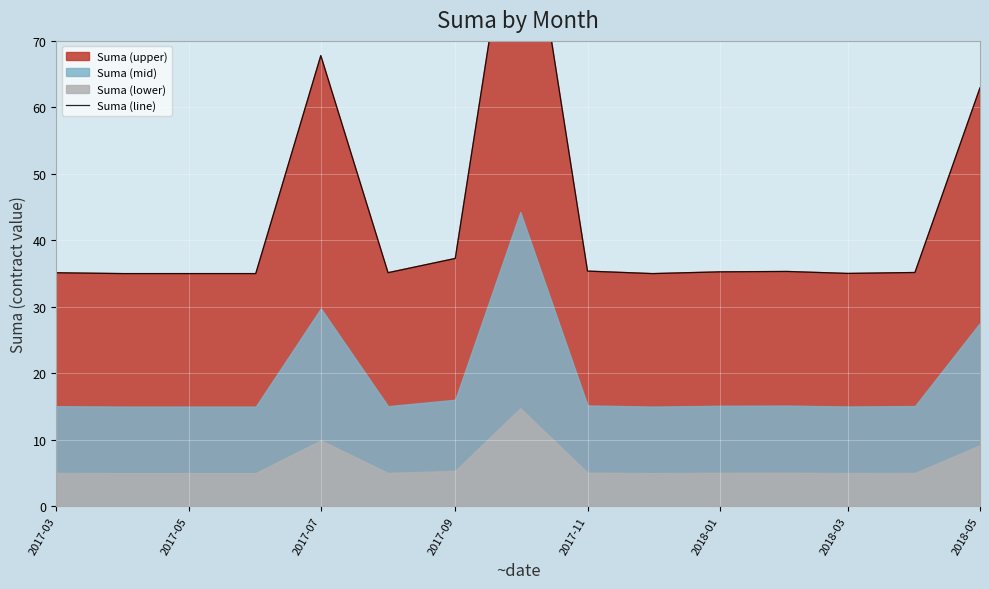

What is the minimum value shown in the chart?

35.0